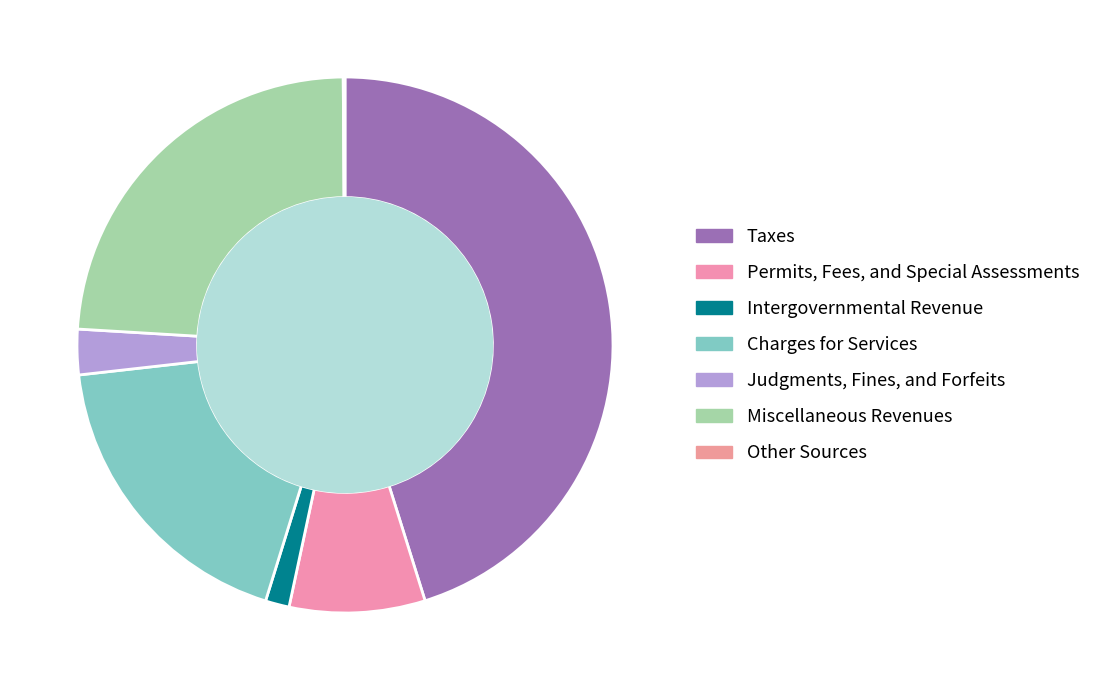

What percentage is the Judgments, Fines, and Forfeits slice, to the nearest percent?

3%